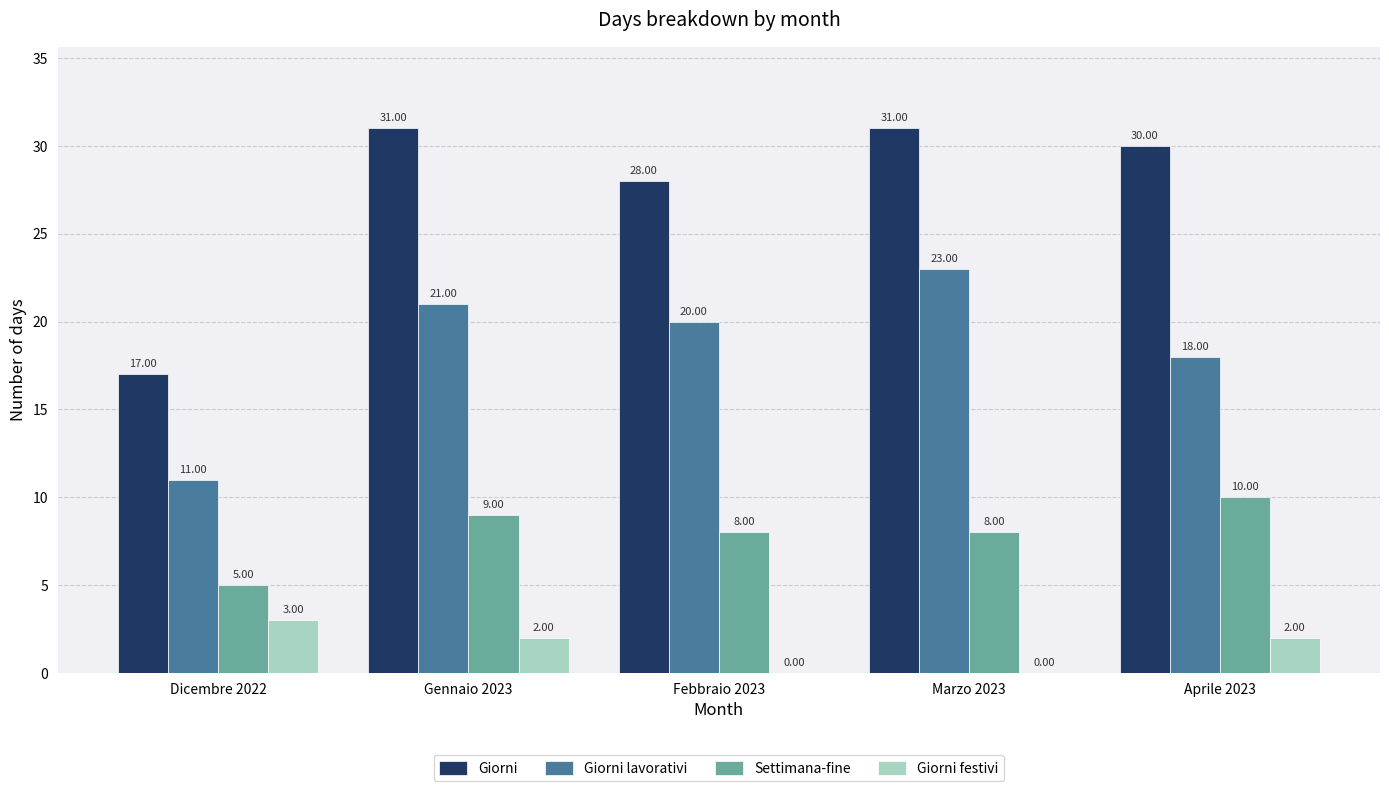

How many groups of bars are there?

5